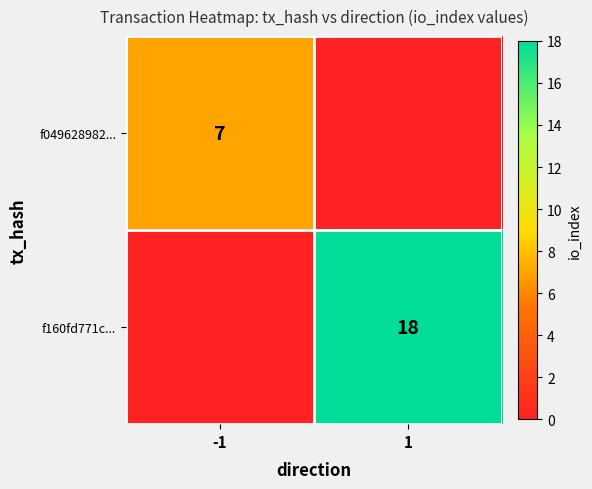

What is the total value across all series at 1?

18